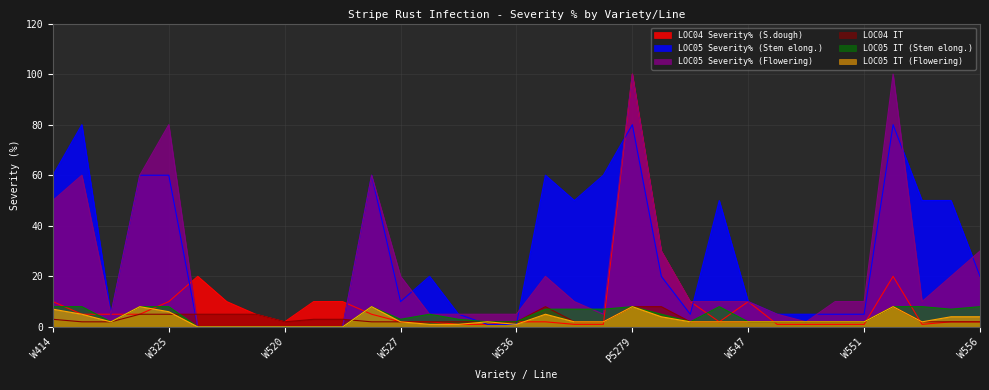

What is the highest value of the LOC05 Severity% (Stem elong.) series?

80